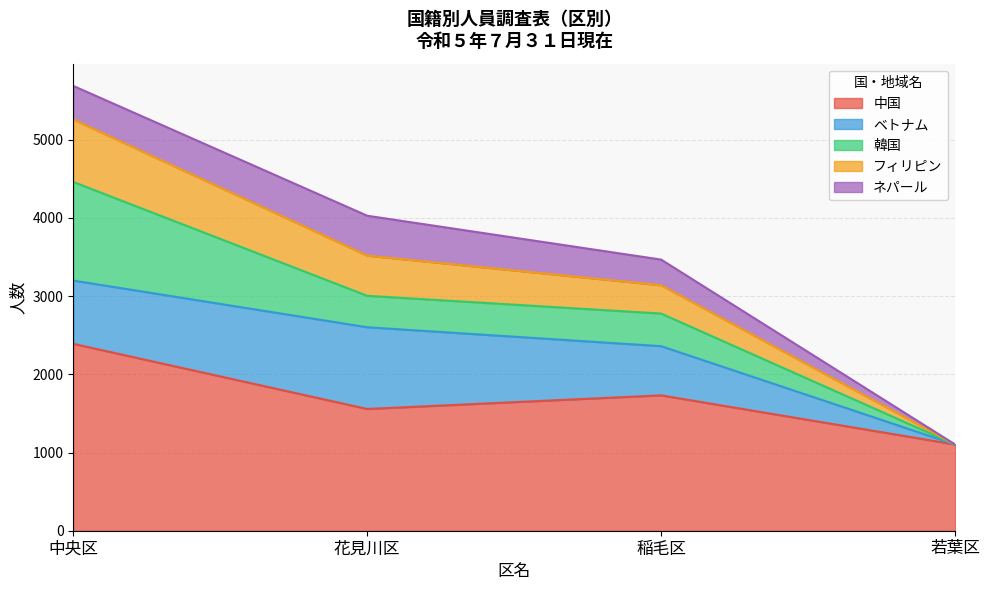

Reading right to left, transcribe all the data shown in this chart.

中国: 若葉区=1103	稲毛区=1731	花見川区=1557	中央区=2390
ベトナム: 若葉区=0	稲毛区=629	花見川区=1045	中央区=809
韓国: 若葉区=0	稲毛区=417	花見川区=402	中央区=1261
フィリピン: 若葉区=0	稲毛区=362	花見川区=514	中央区=799
ネパール: 若葉区=0	稲毛区=328	花見川区=510	中央区=429